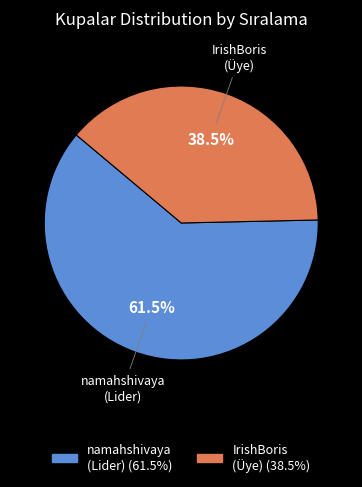

Is there a majority slice in this chart?

Yes